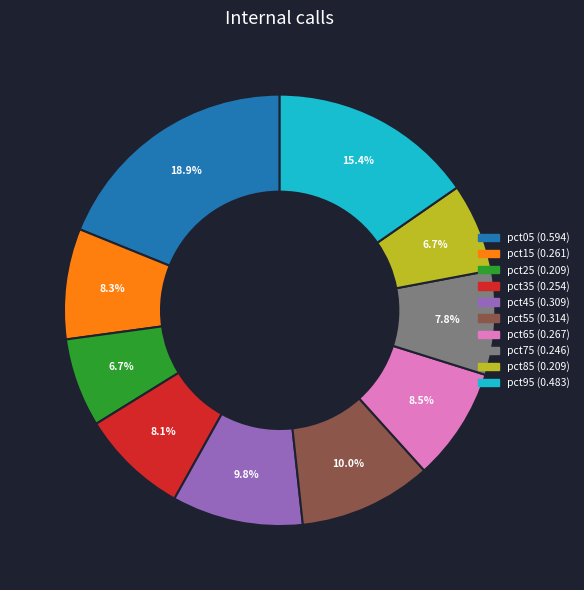

Which category has the biggest portion of the pie?

pct05